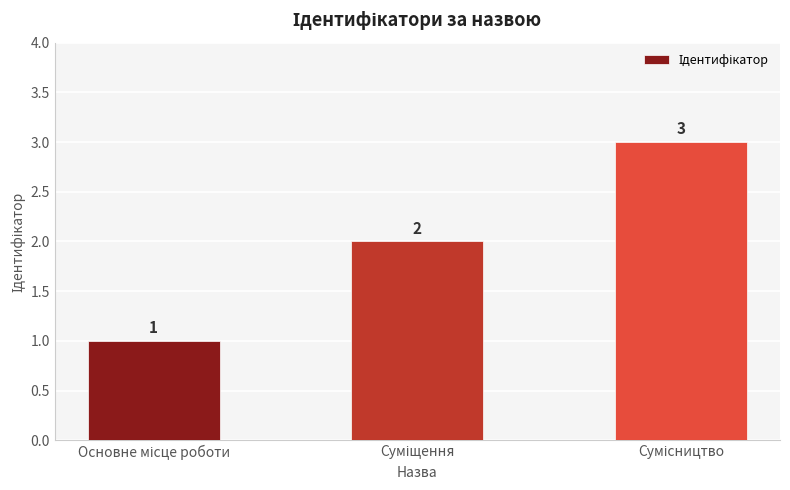

What is the greatest value displayed?

3